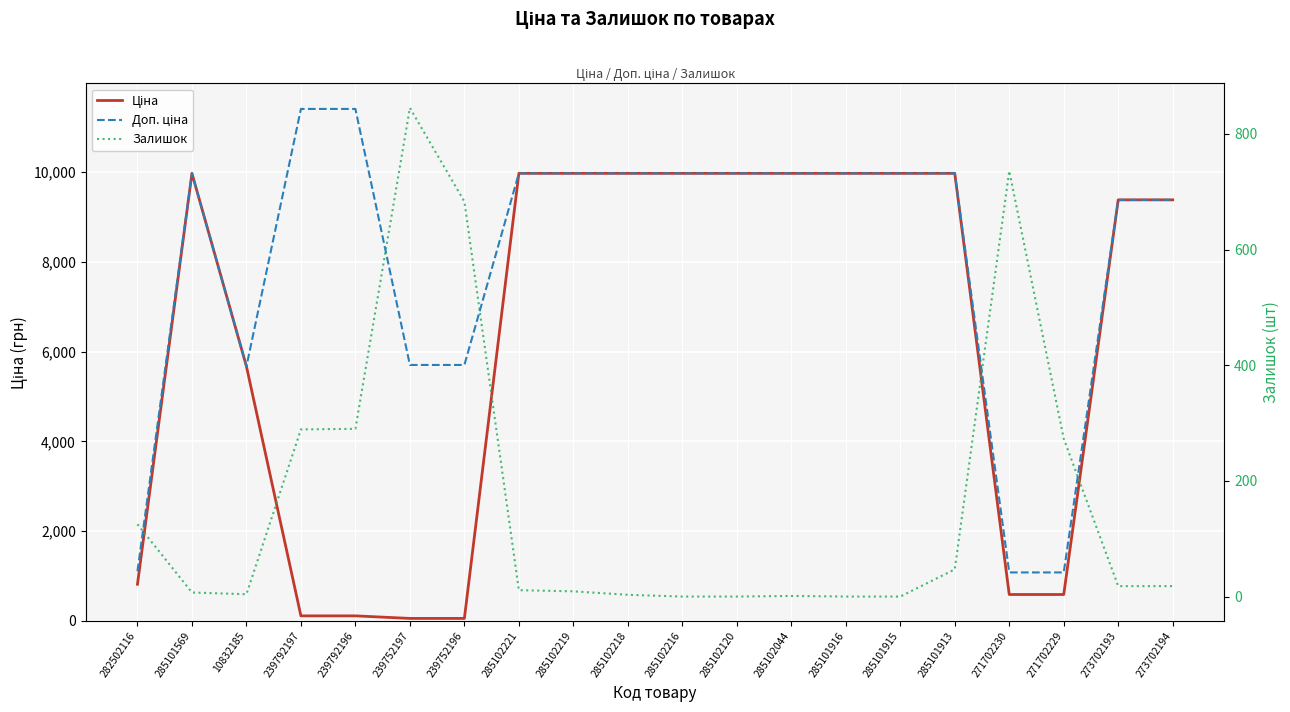

Read the Ціна value at 282502116.

818.5